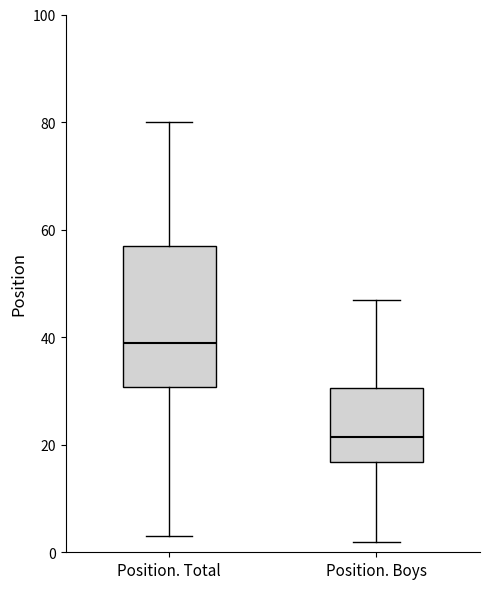

Reading left to right, read every box against the y-axis: the position of its median line, the range the box covers, and the ends of its whiskers. The values are not printed on the chart, so give them approximately, as read against the axis.

Position. Total: median 40, box 30 to 58, whiskers 4 to 80
Position. Boys: median 22, box 16 to 30, whiskers 2 to 48